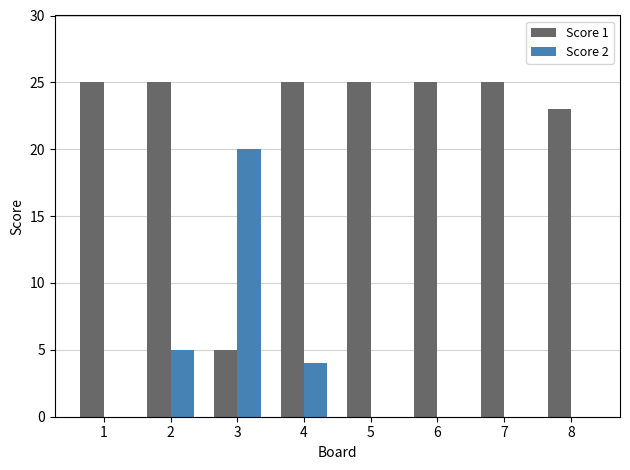

Which series changed the most between 4 and 8?

Score 2